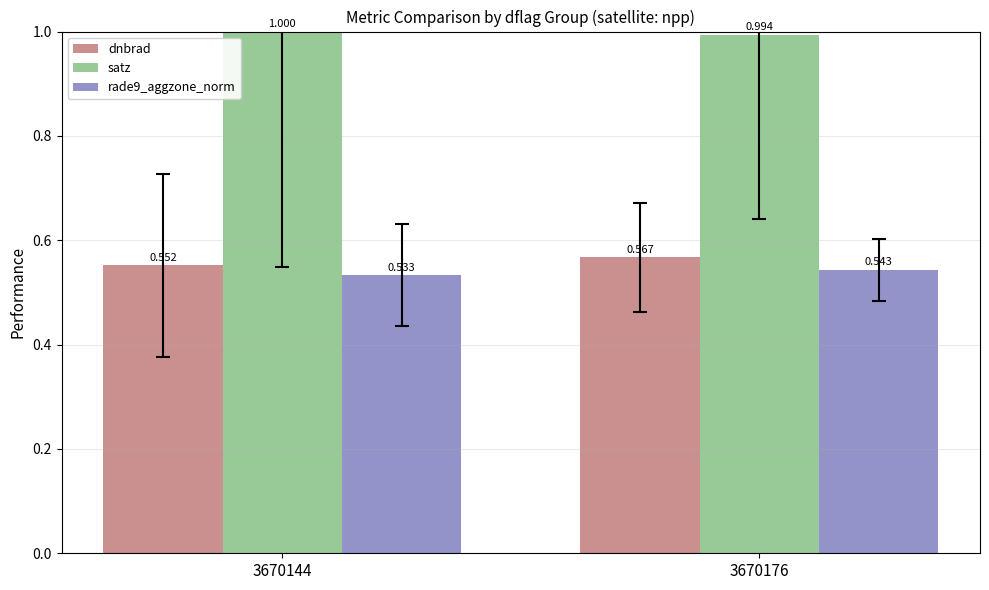

Which label corresponds to the largest value in the chart?

3670144